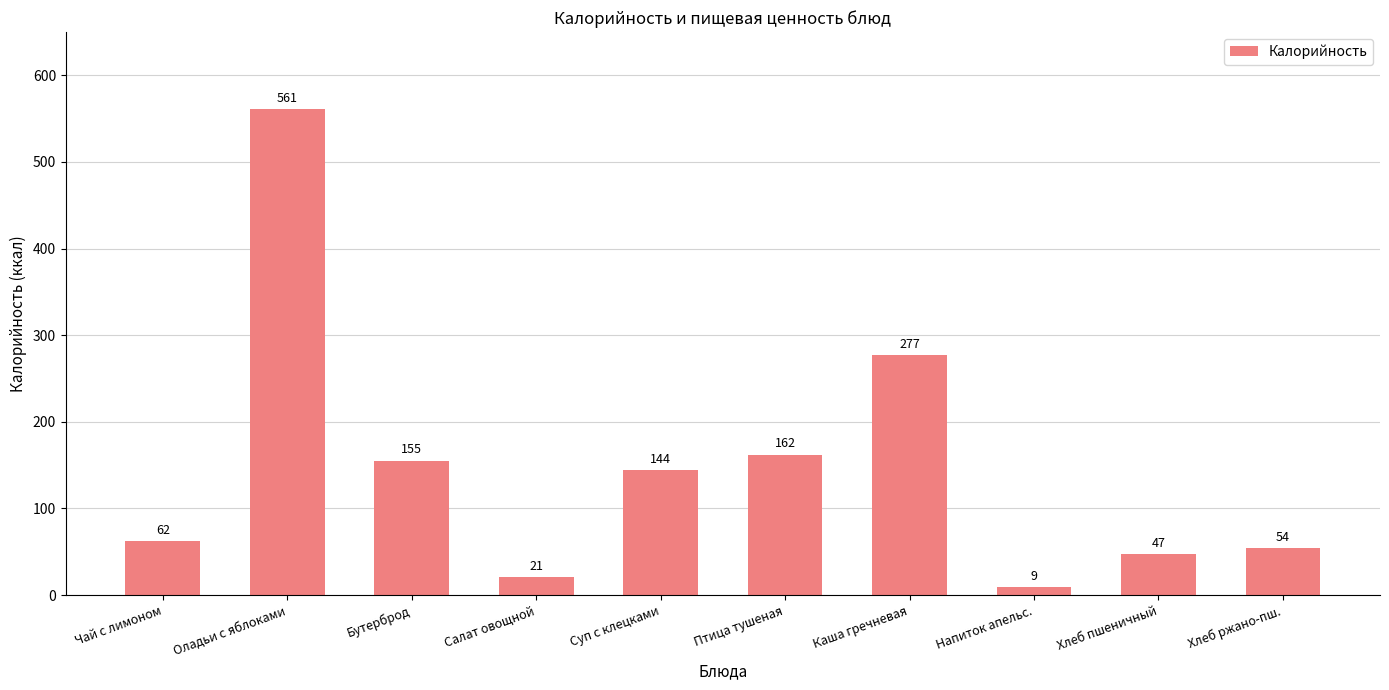

What is the label of the 2nd bar from the right?

Хлеб пшеничный